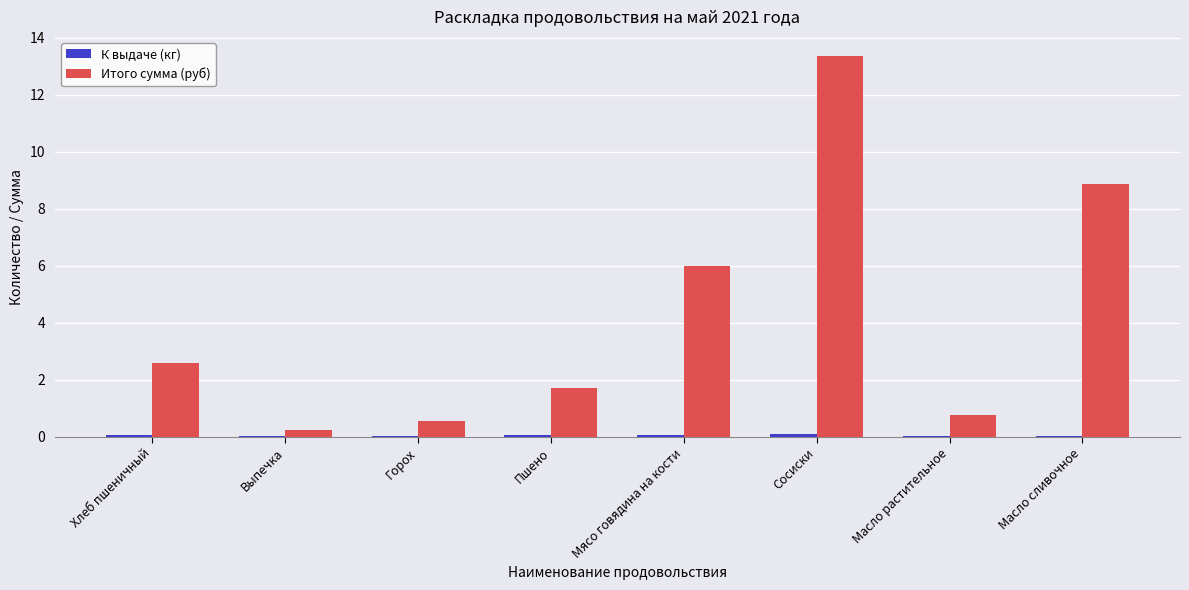

What is the sum of the Итого сумма (руб) values at Пшено and Масло сливочное?

10.6